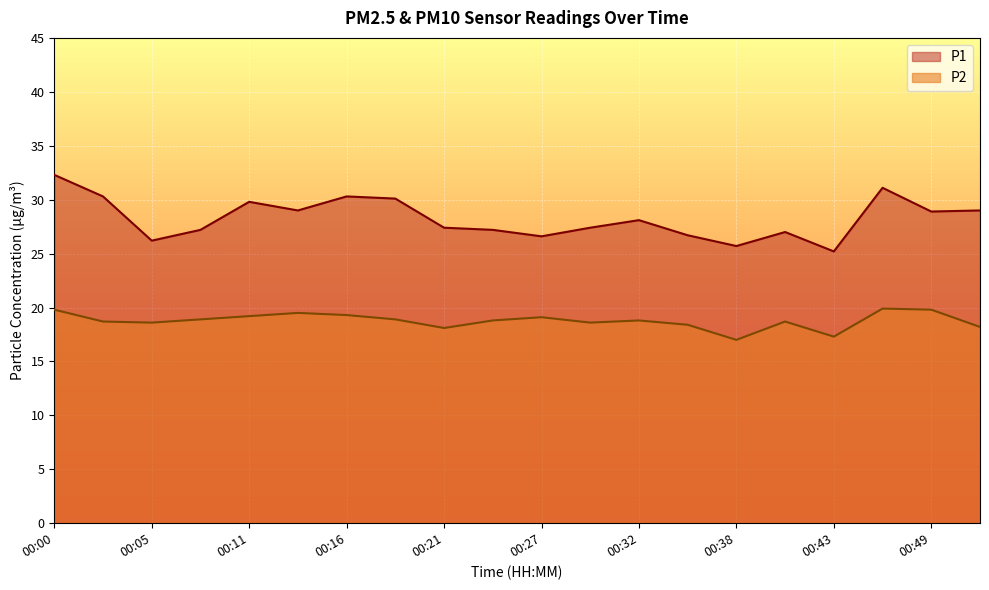

What are all the series names shown in the legend?

P1, P2